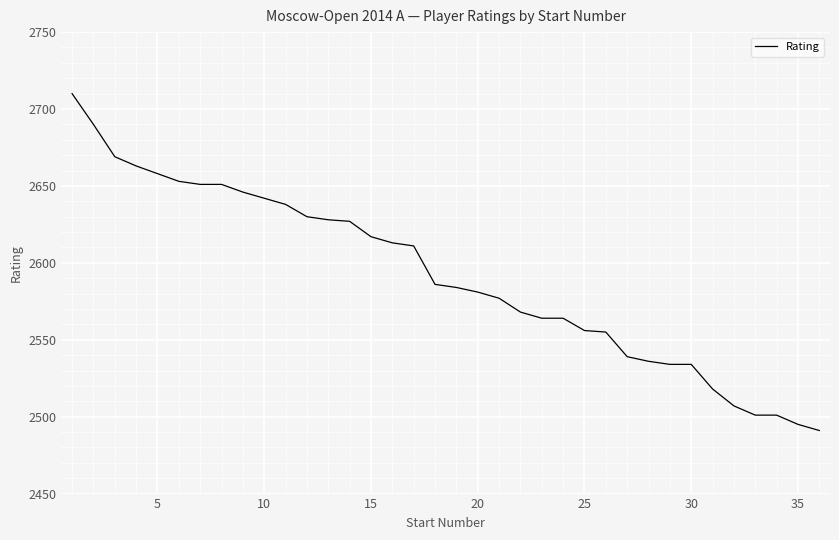

What is the smallest value displayed?

2491